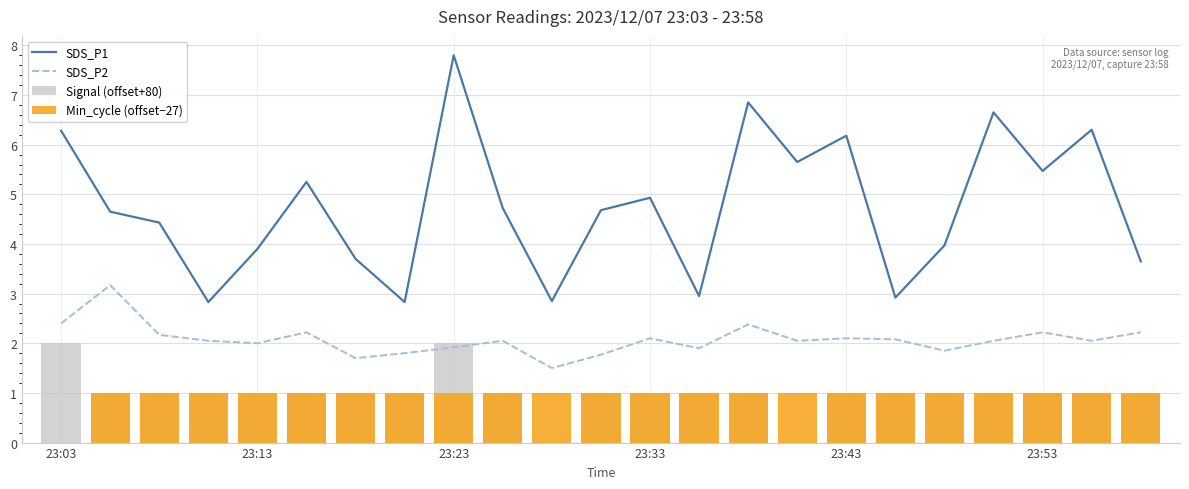

What is the value of the Signal (offset+80) bar at the 15th from the left?

1.0